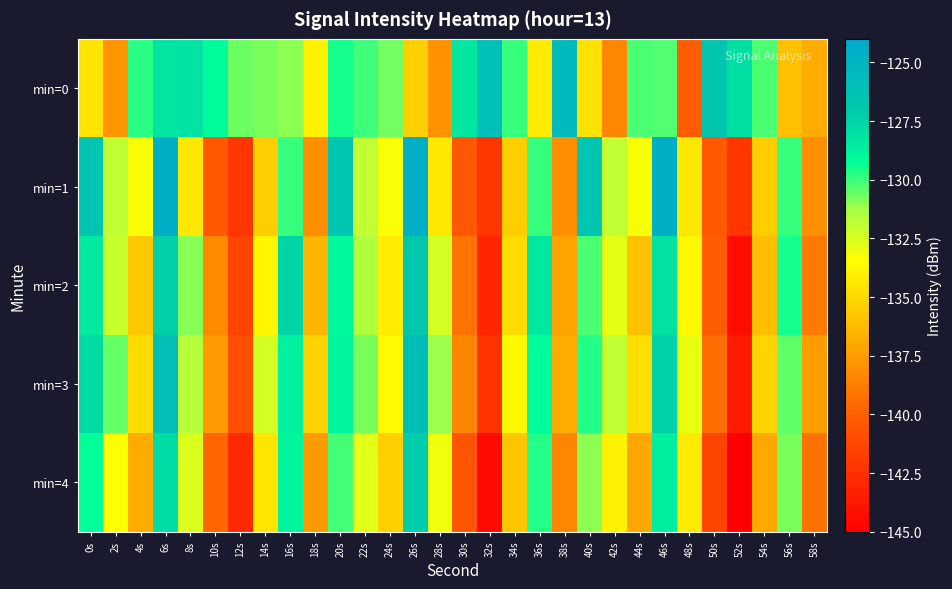

At how many categories does at least one series exceed -135?

29